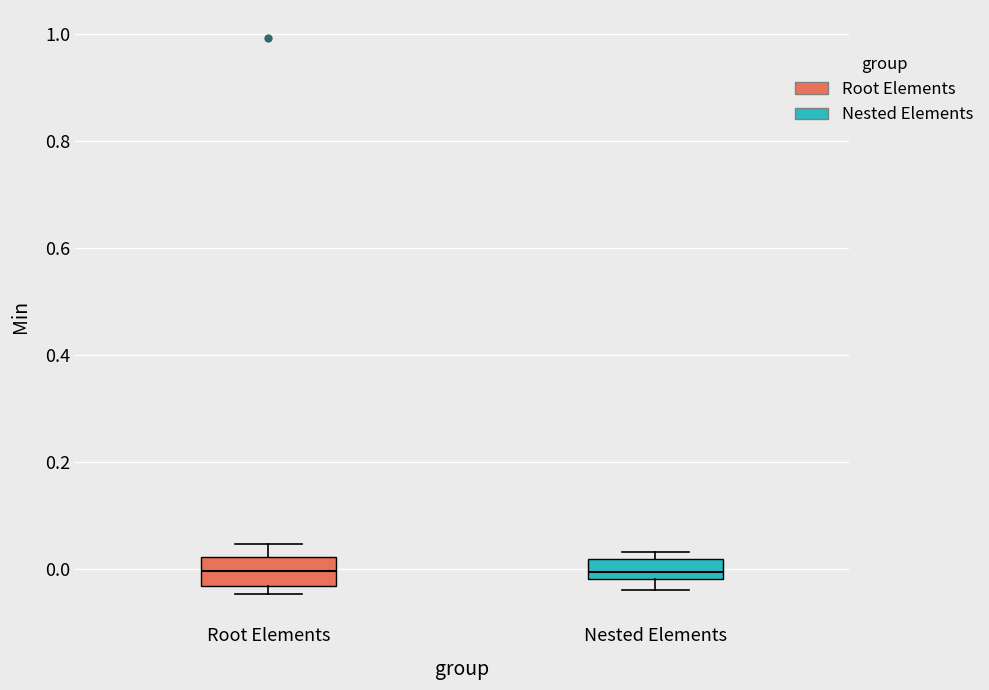

Where is the upper edge of the box for Nested Elements on the y-axis? The values are not printed on the chart, so give them approximately, as read against the axis.

0.02